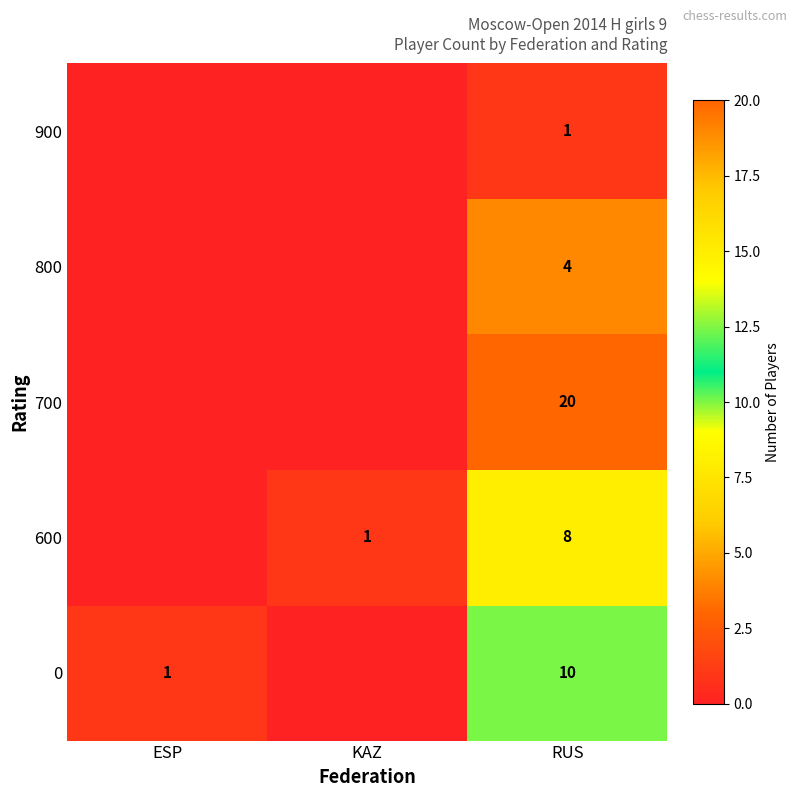

The 700 series shows 31 at RUS. True or false?

False